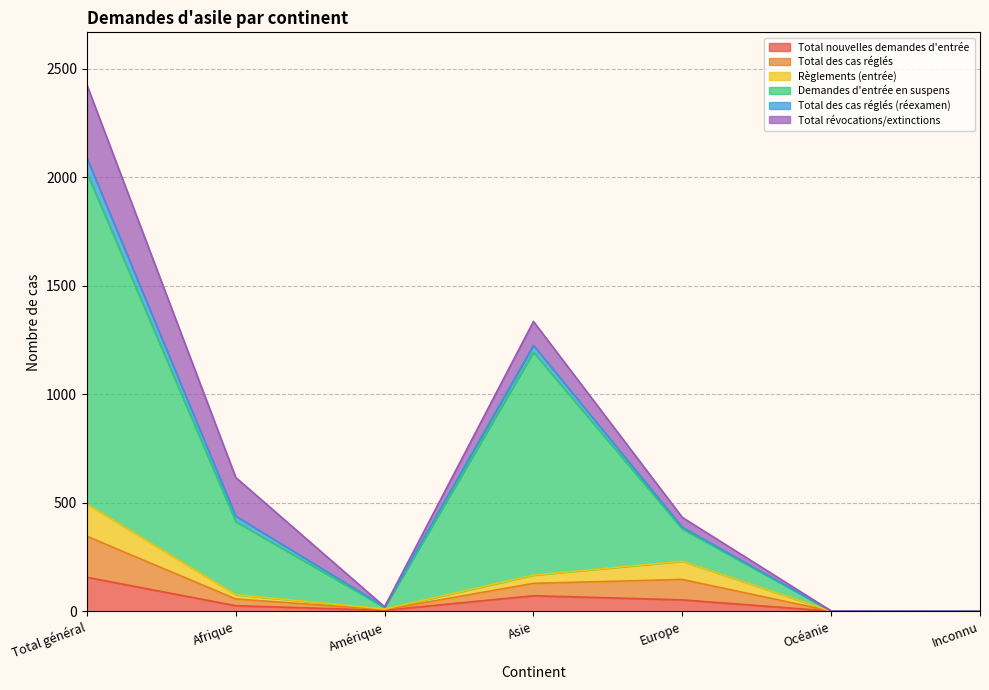

True or false: Total des cas réglés (réexamen) and Total nouvelles demandes d'entrée intersect in this chart.

False